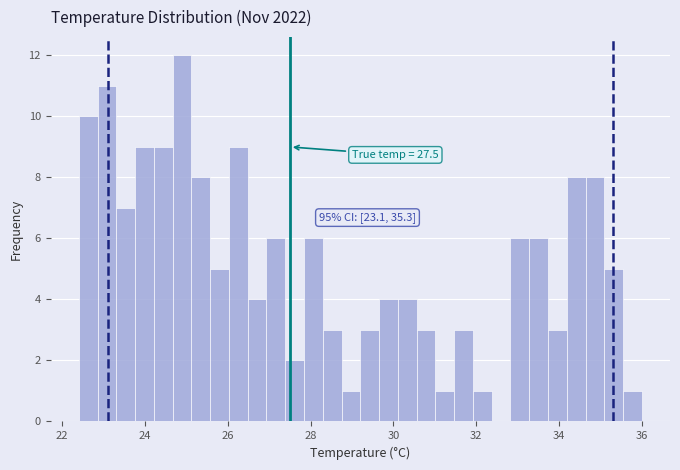

Around what value on the x-axis is the tallest bar? Give the approximate position of its centre, as read against the axis.

24.8